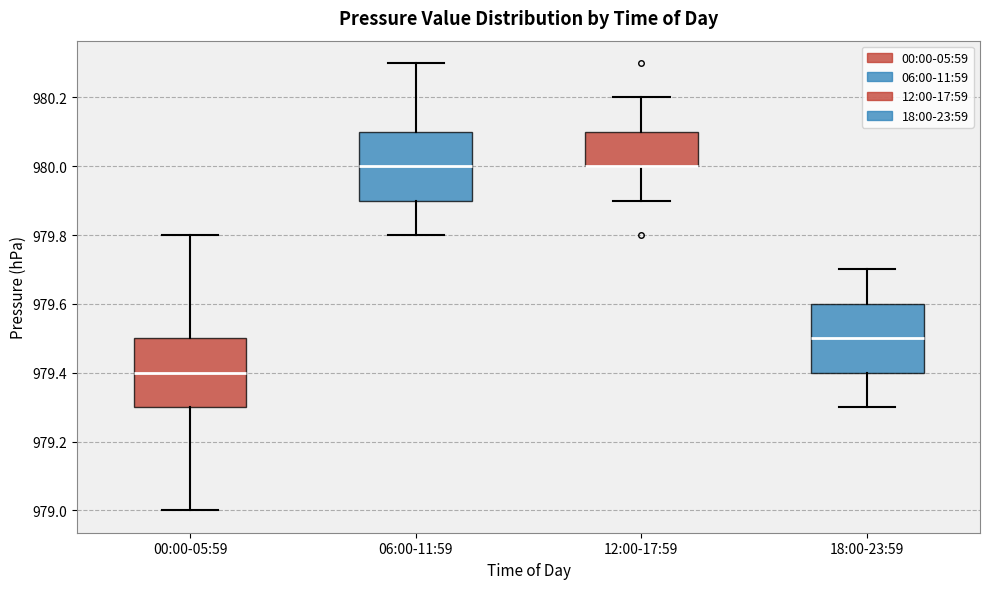

Reading left to right, read every box against the y-axis: the position of its median line, the range the box covers, and the ends of its whiskers. The values are not printed on the chart, so give them approximately, as read against the axis.

00:00-05:59: median 979.4, box 979.3 to 979.5, whiskers 979.0 to 979.8
06:00-11:59: median 980.0, box 979.9 to 980.1, whiskers 979.8 to 980.3
12:00-17:59: median 980.0 (drawn on the box's lower edge), box 980.0 to 980.1, whiskers 979.9 to 980.2
18:00-23:59: median 979.5, box 979.4 to 979.6, whiskers 979.3 to 979.7